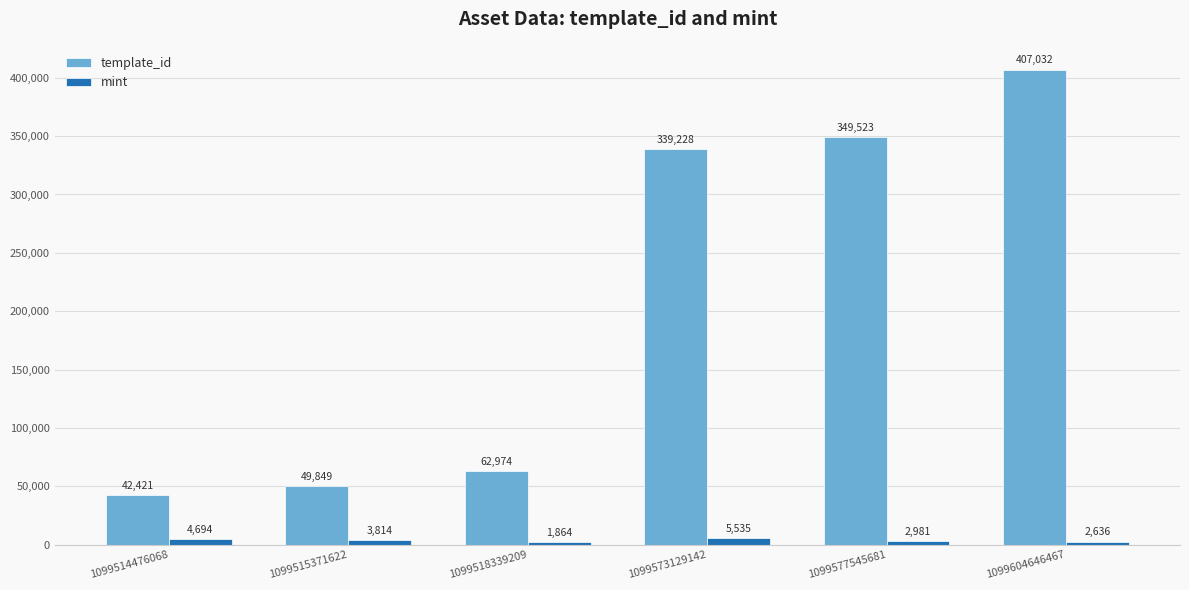

List the labels in order of mint value, smallest first.

1099518339209, 1099604646467, 1099577545681, 1099515371622, 1099514476068, 1099573129142